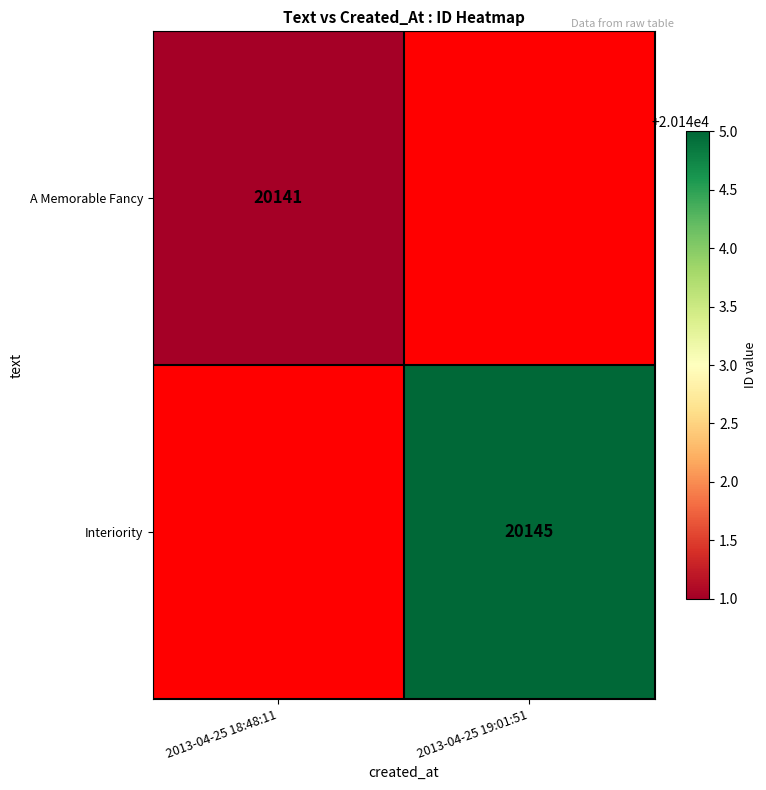

The Interiority series shows 31928.3 at 2013-04-25 19:01:51. True or false?

False